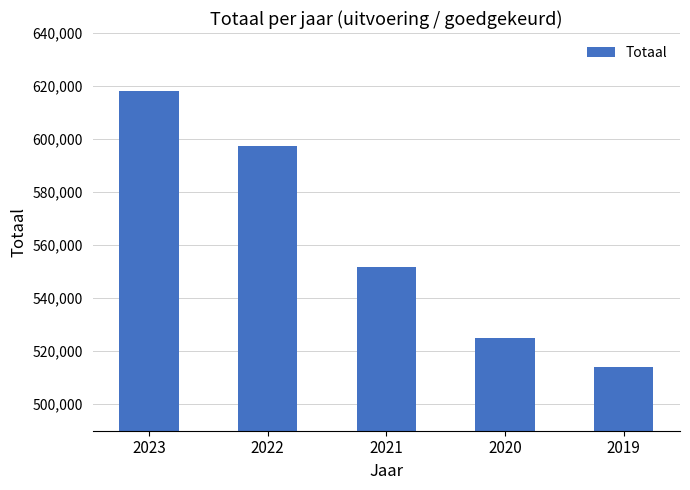

Which label corresponds to the largest value in the chart?

2023